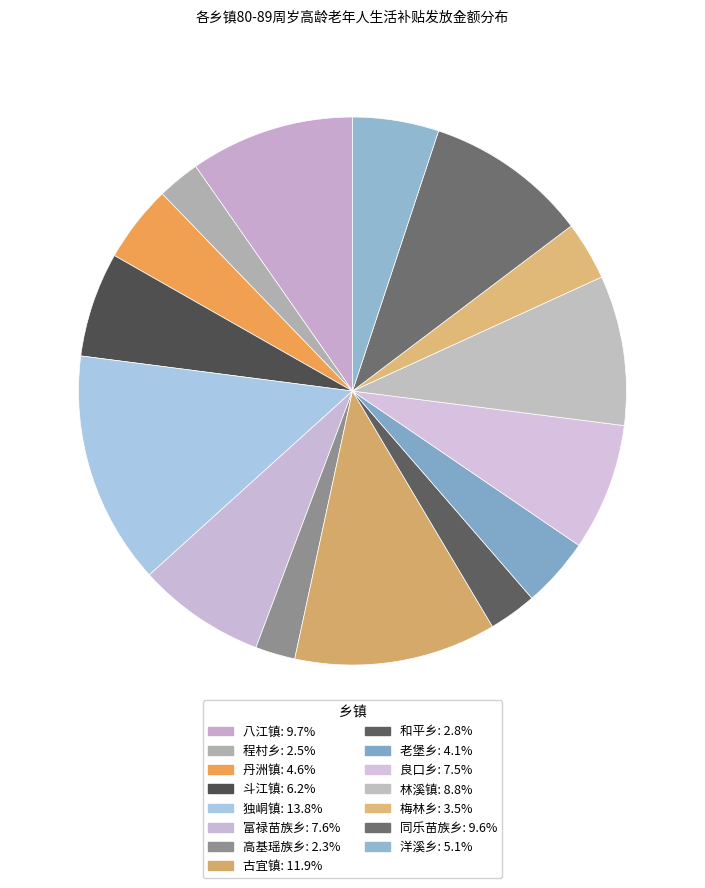

The 古宜镇 slice represents 12% of the pie. True or false?

True